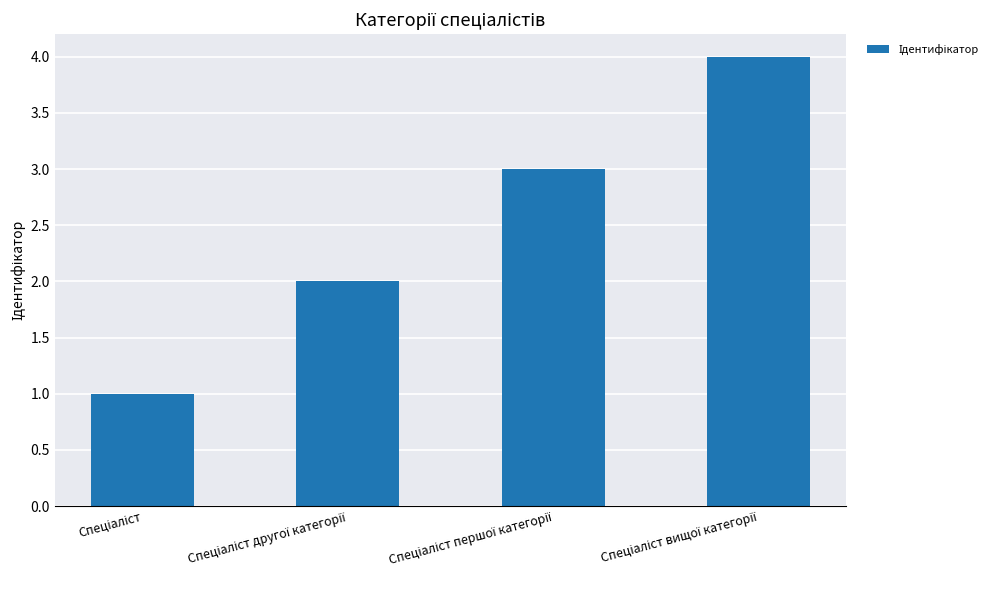

What is the maximum value shown in the chart?

4